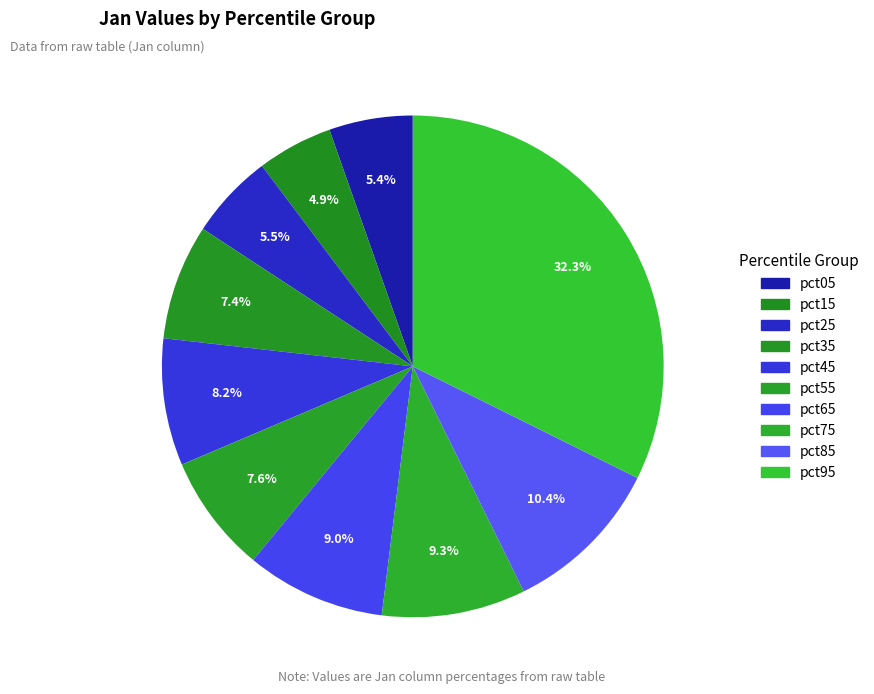

The pct45 slice represents 8% of the pie. True or false?

True